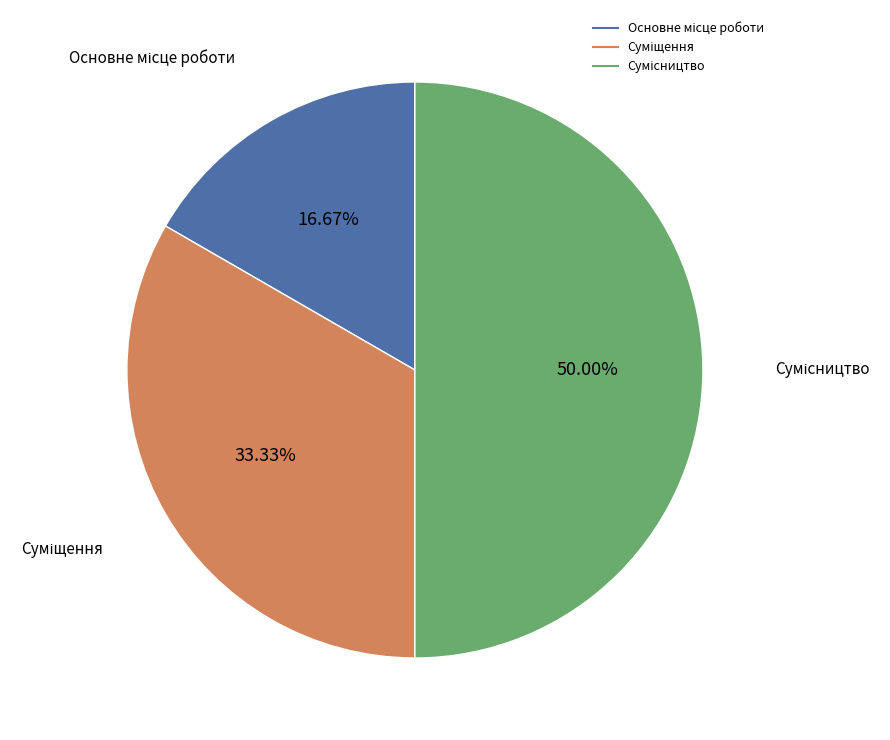

Between Сумісництво and Суміщення, which is larger?

Сумісництво